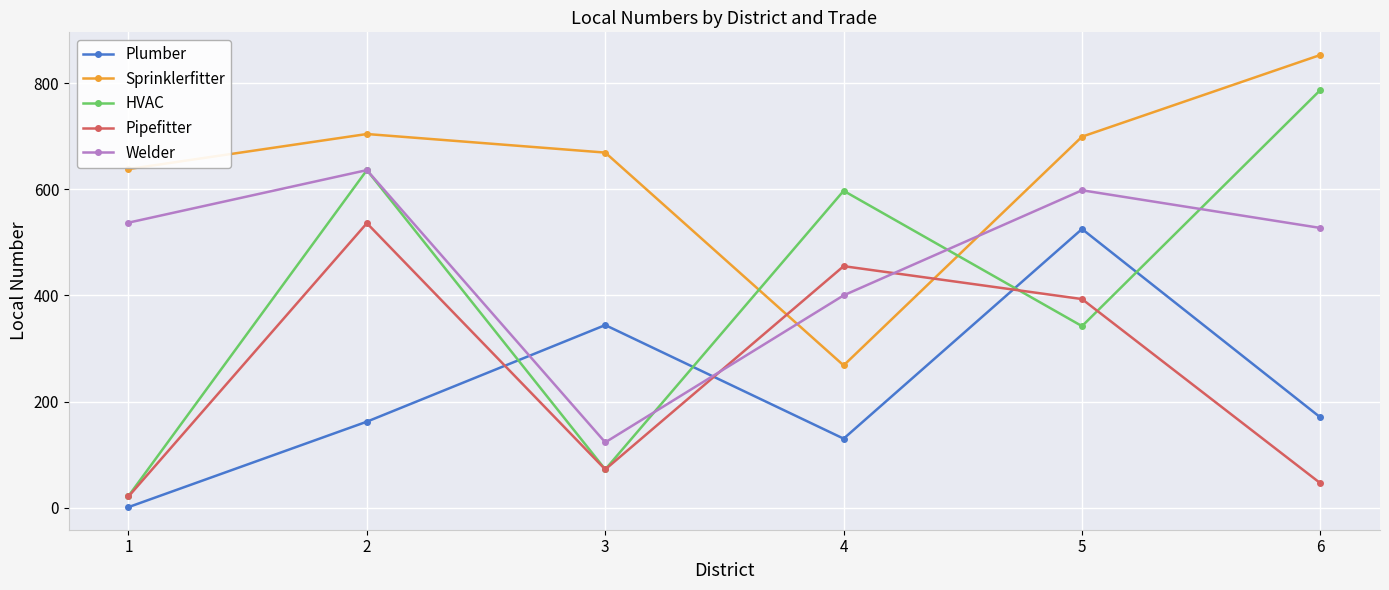

Reading right to left, list all the values displayed in this chart.

Plumber: 170	525	130	344	162	1
Sprinklerfitter: 853	699	268	669	704	638
HVAC: 787	342	597	72	636	22
Pipefitter: 46	393	455	72	536	21
Welder: 527	598	400	123	636	537